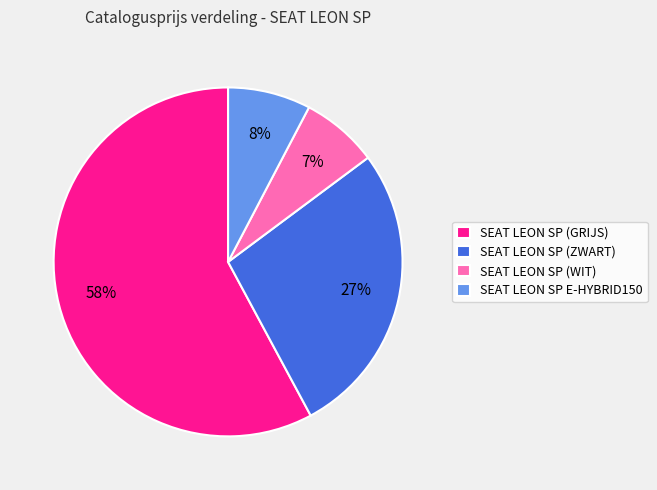

Between SEAT LEON SP E-HYBRID150 and SEAT LEON SP (WIT), which is larger?

SEAT LEON SP E-HYBRID150